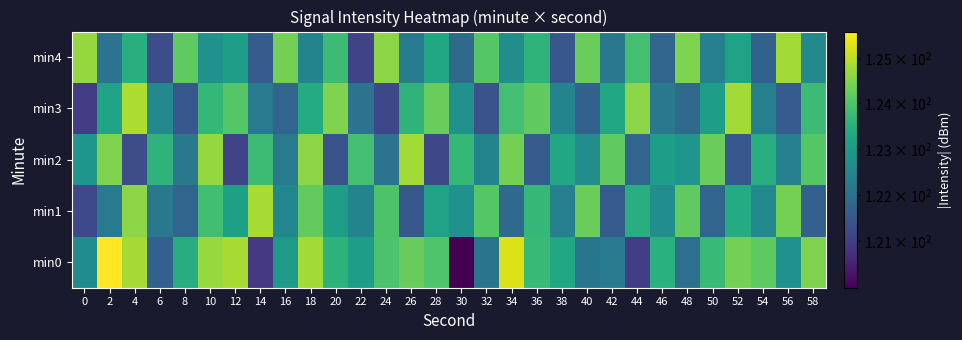

Reading left to right, transcribe all the data shown in this chart.

min0: 0=122.7	2=125.6	4=124.8	6=121.7	8=123.5	10=124.7	12=124.9	14=120.9	16=123.0	18=124.8	20=123.6	22=123.1	24=124.0	26=124.3	28=124.0	30=120.0	32=122.1	34=125.3	36=123.8	38=123.3	40=122.1	42=122.2	44=121.0	46=123.5	48=122.0	50=123.8	52=124.4	54=124.2	56=122.8	58=124.5
min1: 0=121.2	2=122.3	4=124.6	6=122.2	8=121.8	10=123.9	12=123.2	14=124.8	16=122.6	18=124.2	20=123.1	22=122.5	24=124.0	26=121.5	28=123.2	30=122.8	32=124.1	34=121.9	36=123.7	38=122.4	40=124.3	42=121.6	44=123.5	46=122.7	48=124.2	50=121.8	52=123.4	54=122.6	56=124.4	58=121.7
min2: 0=122.9	2=124.5	4=121.3	6=123.6	8=122.2	10=124.7	12=121.1	14=123.8	16=122.3	18=124.6	20=121.4	22=123.9	24=122.1	26=124.8	28=121.2	30=123.7	32=122.5	34=124.4	36=121.6	38=123.3	40=122.7	42=124.2	44=121.8	46=123.1	48=122.9	50=124.3	52=121.5	54=123.5	56=122.4	58=124.1
min3: 0=121.0	2=123.2	4=124.9	6=122.6	8=121.5	10=123.7	12=124.1	14=122.3	16=121.8	18=123.4	20=124.5	22=122.1	24=121.2	26=123.6	28=124.3	30=122.8	32=121.4	34=123.9	36=124.2	38=122.5	40=121.7	42=123.3	44=124.6	46=122.2	48=121.9	50=123.1	52=124.8	54=122.4	56=121.6	58=123.8
min4: 0=124.7	2=122.1	4=123.5	6=121.3	8=124.2	10=122.8	12=123.1	14=121.6	16=124.4	18=122.5	20=123.8	22=121.1	24=124.6	26=122.3	28=123.3	30=121.9	32=124.1	34=122.7	36=123.6	38=121.5	40=124.3	42=122.2	44=123.9	46=121.8	48=124.5	50=122.4	52=123.2	54=121.7	56=124.8	58=122.6